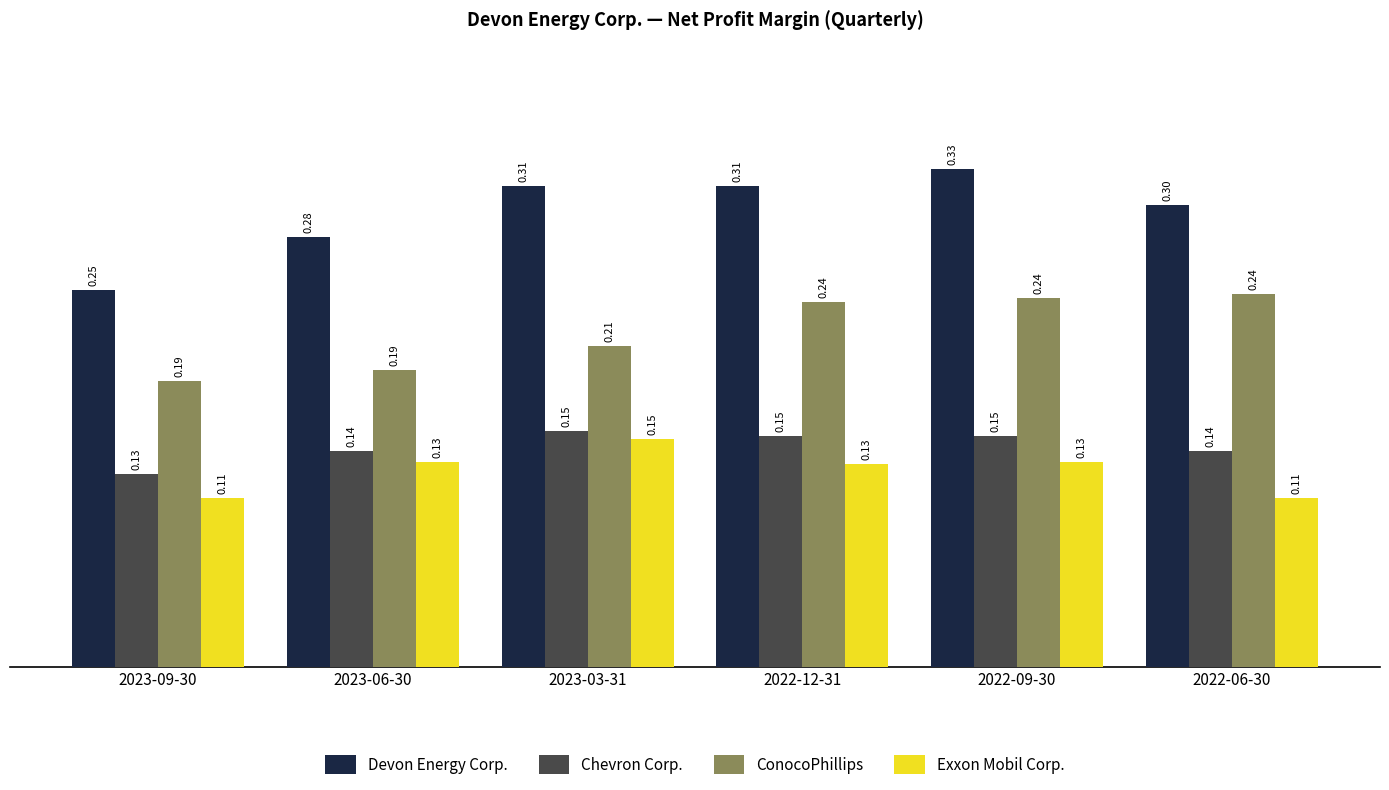

Between 2023-06-30 and 2022-06-30, which series saw the biggest shift?

ConocoPhillips